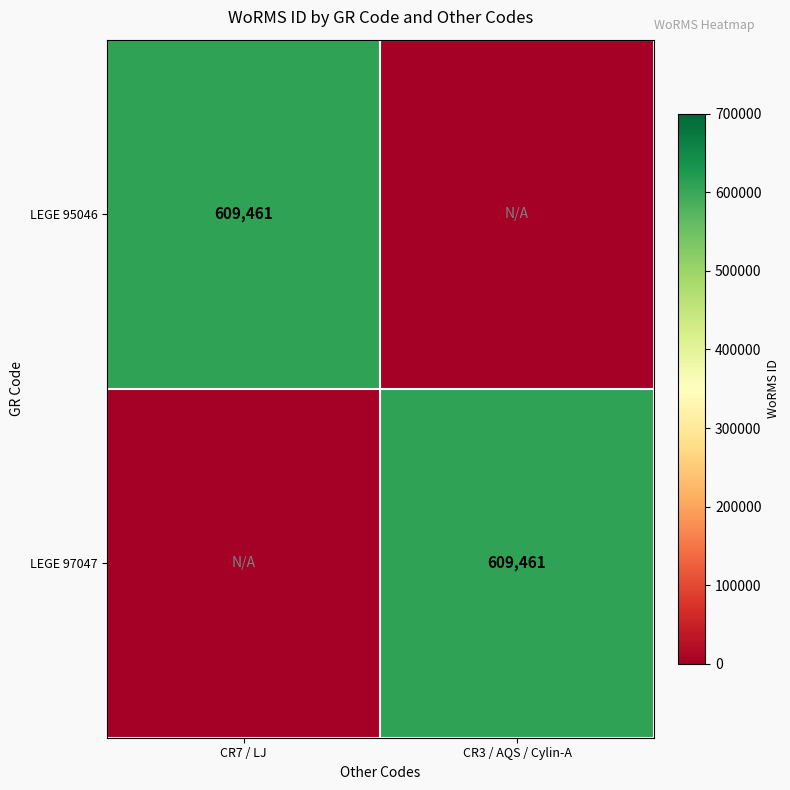

Is it true that LEGE 97047 equals 200503 at CR3 / AQS / Cylin-A?

False